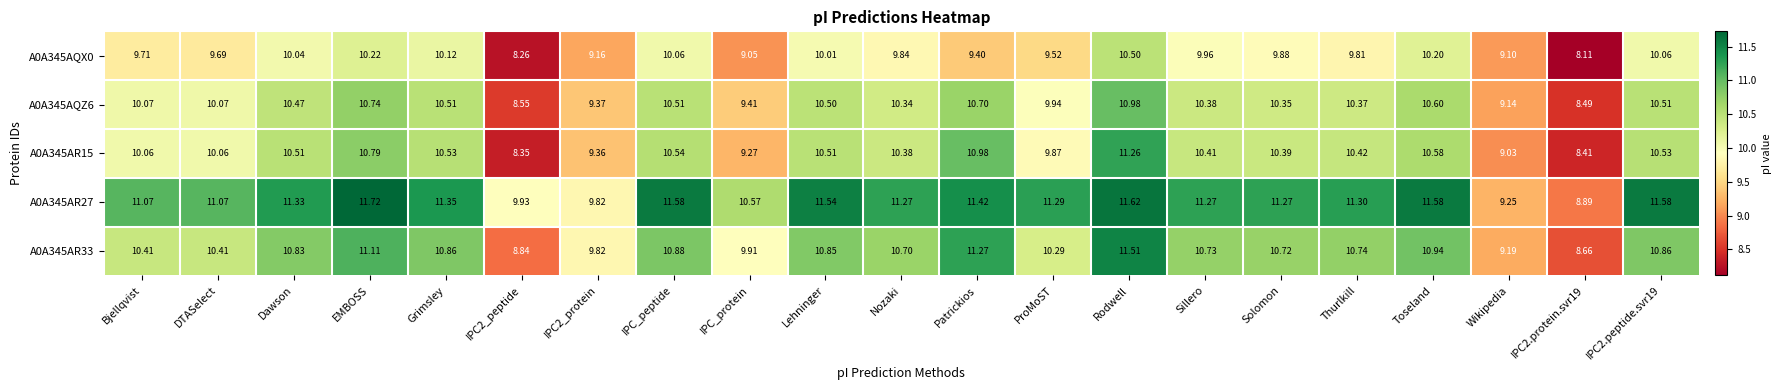

Is the value of A0A345AR27 at IPC2.protein.svr19 greater than the value of A0A345AQZ6 at EMBOSS?

No